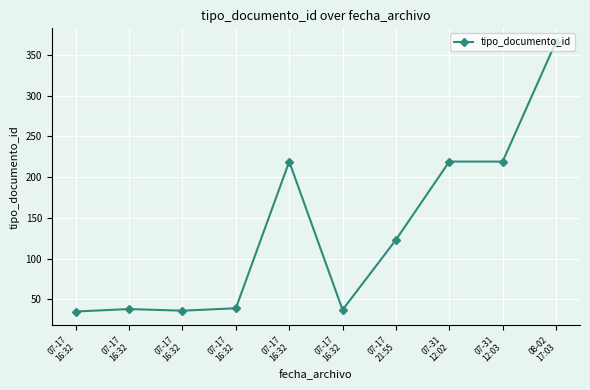

Rank the categories by value from highest to lowest.

08-02
17:03, 07-17
16:32, 07-31
12:02, 07-31
12:03, 07-17
21:55, 07-17
16:32, 07-17
16:32, 07-17
16:32, 07-17
16:32, 07-17
16:32